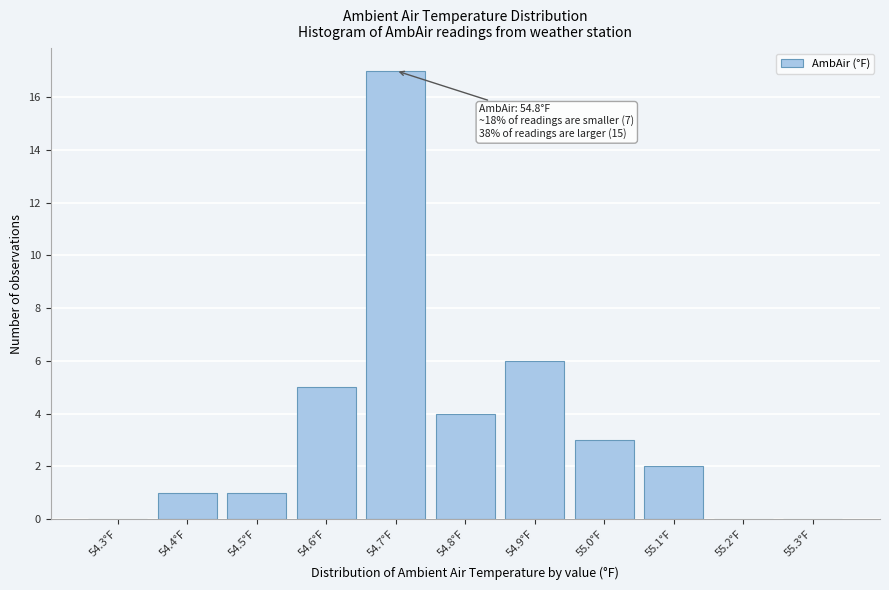

Reading left to right, what are all the values shown in this chart?

54.3°F=0	54.4°F=1	54.5°F=1	54.6°F=5	54.7°F=17	54.8°F=4	54.9°F=6	55.0°F=3	55.1°F=2	55.2°F=0	55.3°F=0